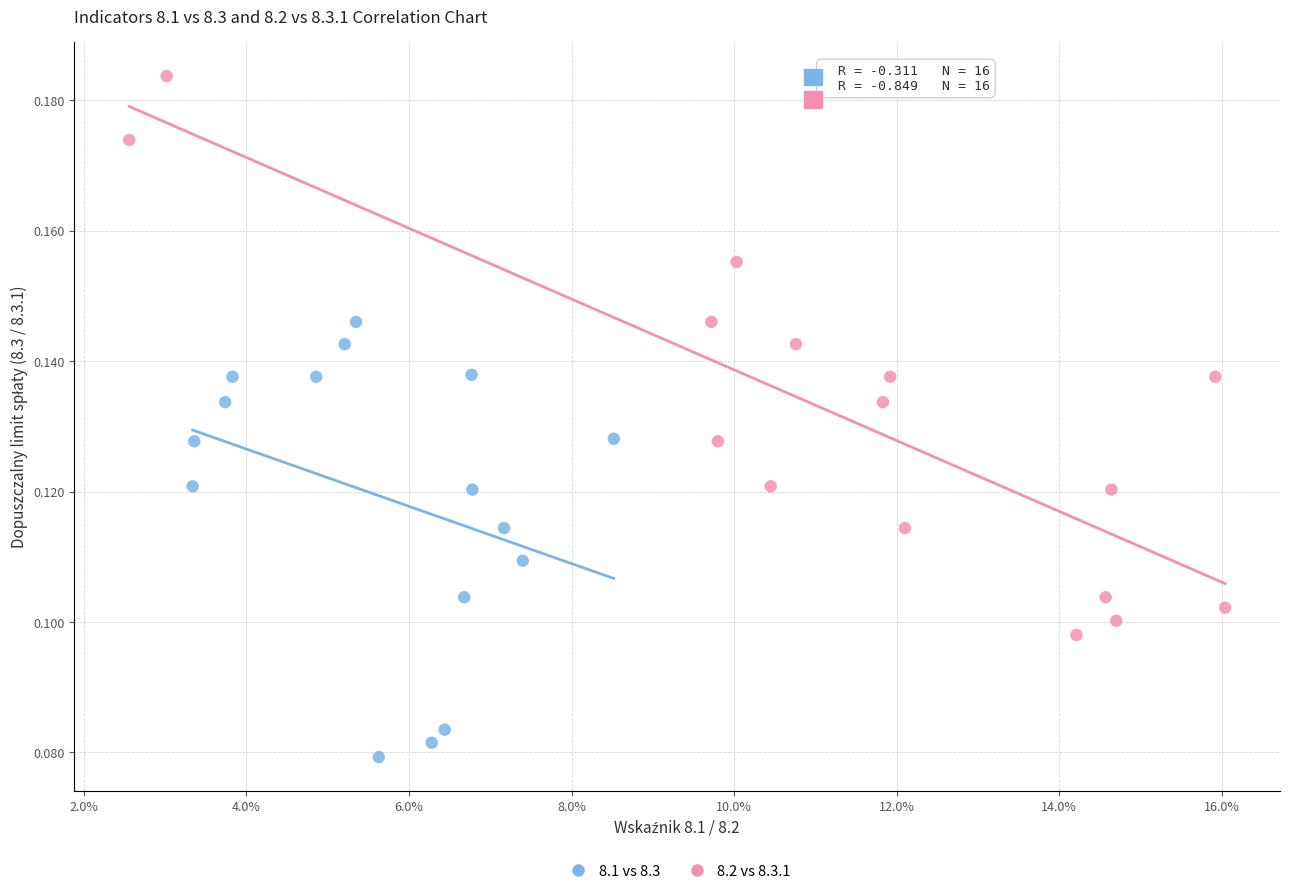

Which series contains the lowest Y value?

8.1 vs 8.3